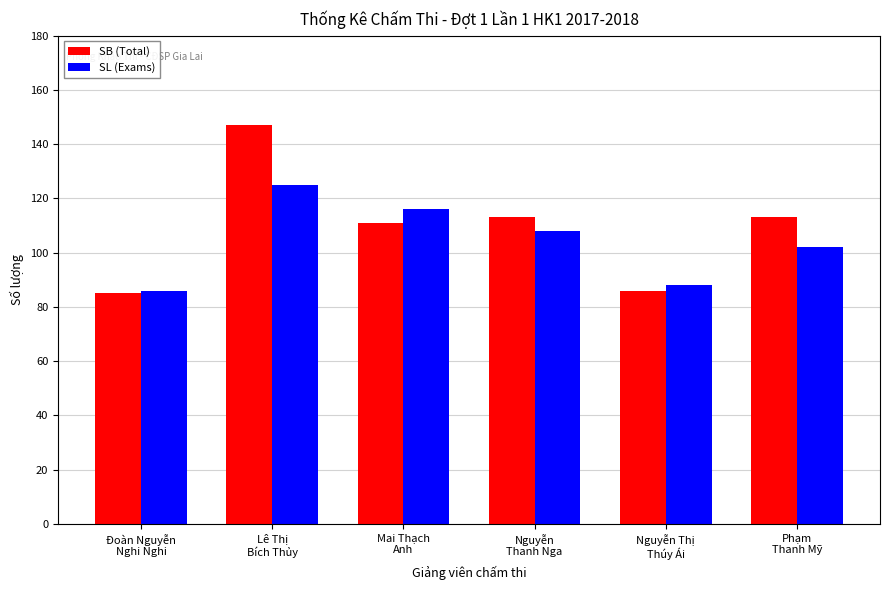

Which category has the highest value in the SL (Exams) series?

Lê Thị
Bích Thủy